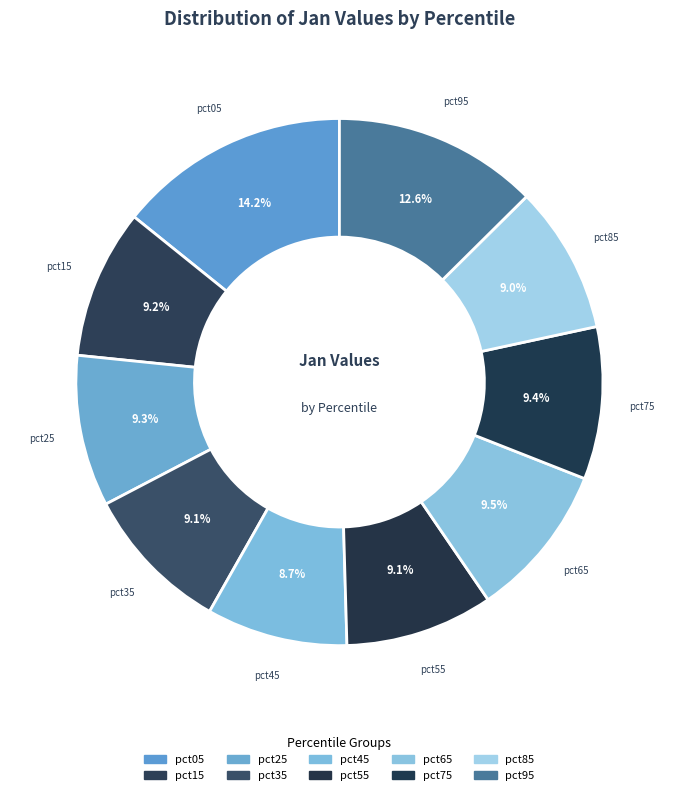

True or false: pct95 accounts for 13% of the total.

True